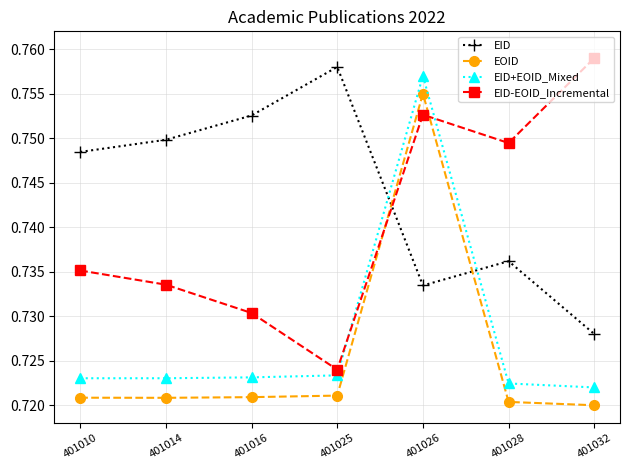

True or false: EID+EOID_Mixed has more than 0 points higher than both neighbors.

True